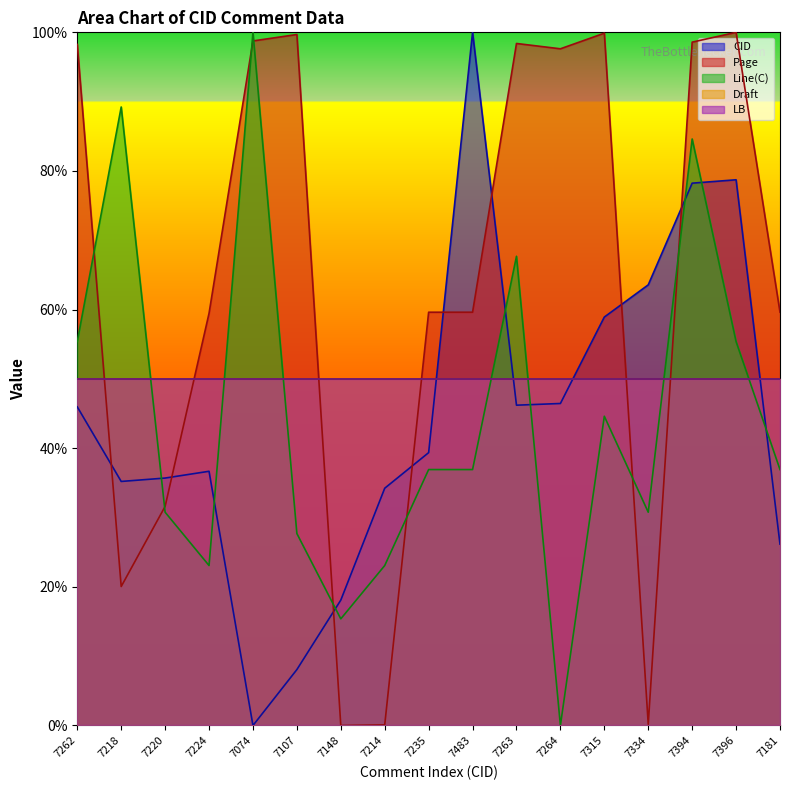

Count the number of categories in the chart.

17